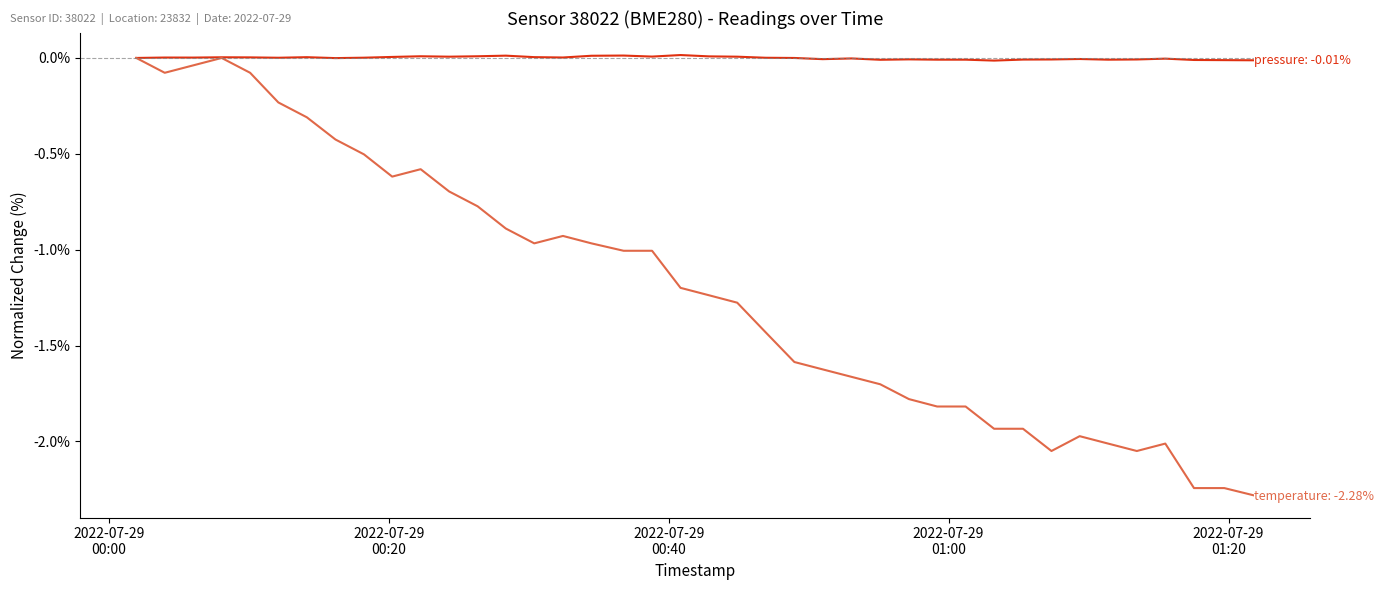

What is the minimum value shown in the chart?

-2.3